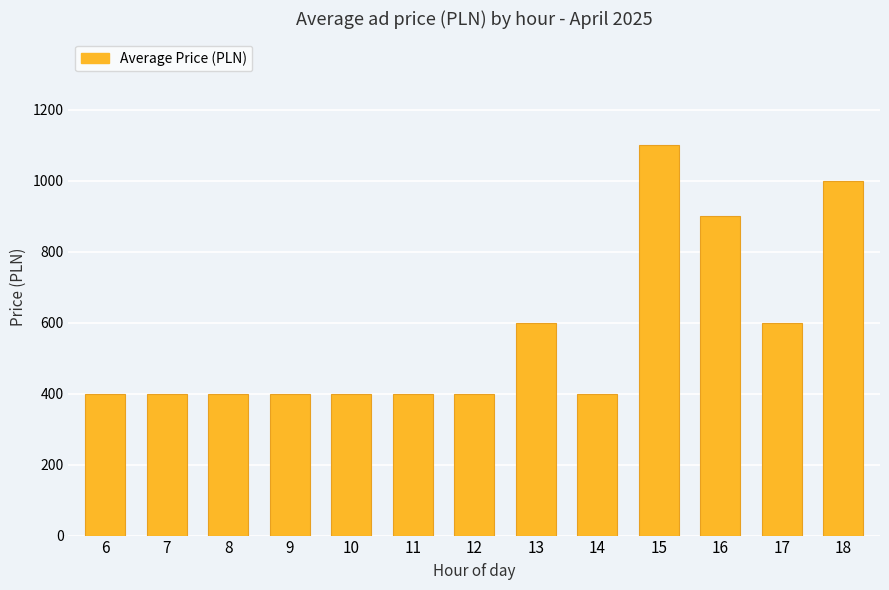

What is the average value?

569